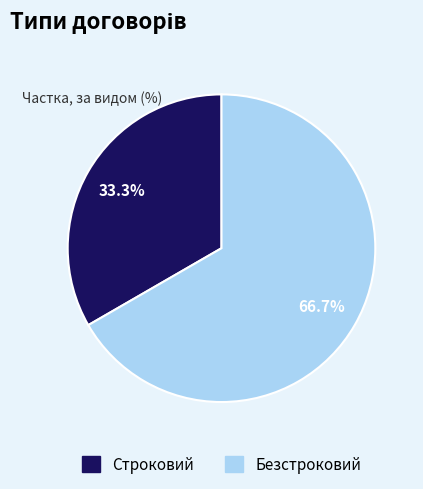

Is it true that Строковий is 39% of the pie?

False